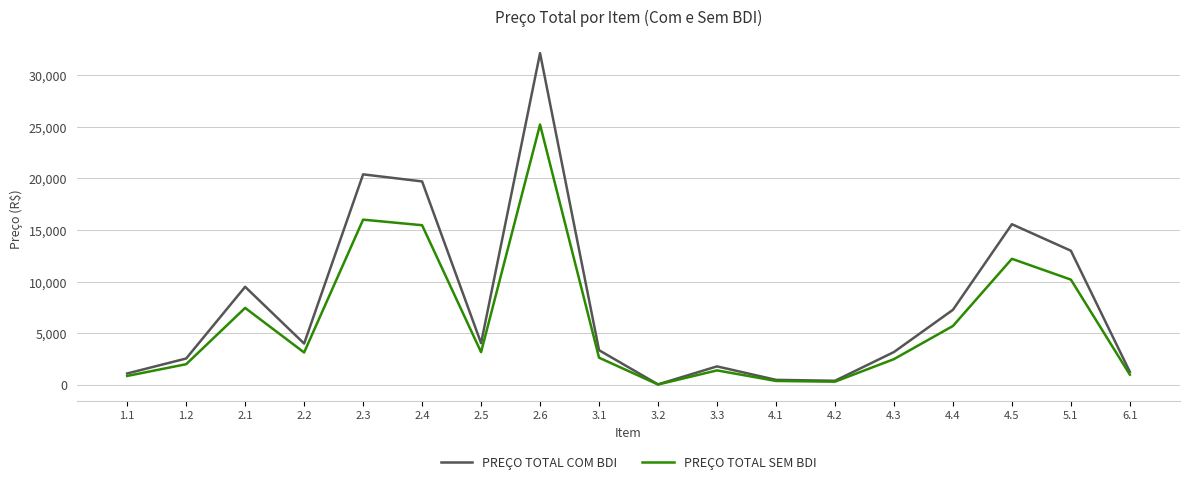

Rank the series by their maximum value, from highest to lowest.

PREÇO TOTAL COM BDI, PREÇO TOTAL SEM BDI